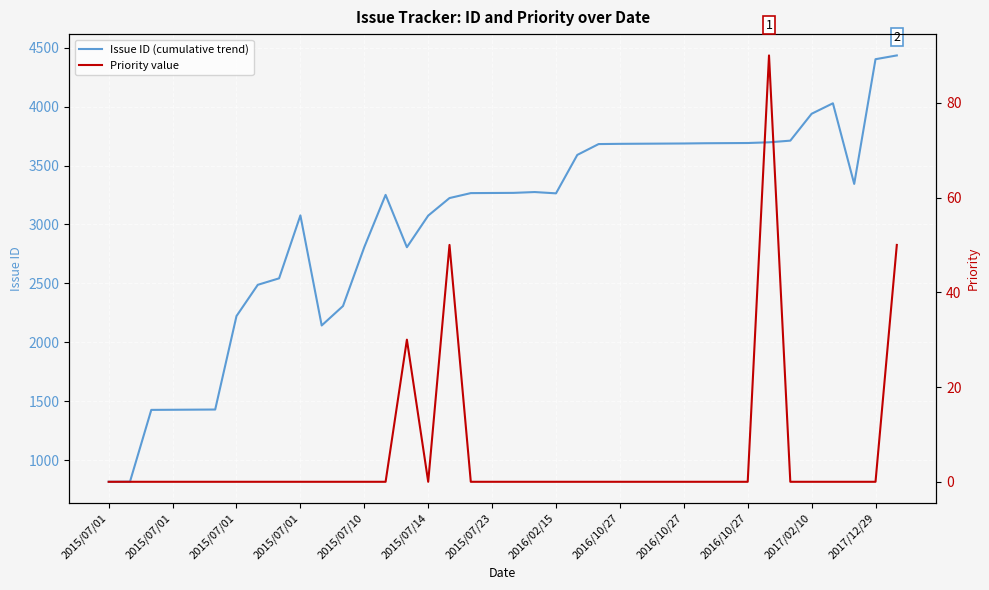

True or false: Priority value and Issue ID (cumulative trend) cross at least once.

False